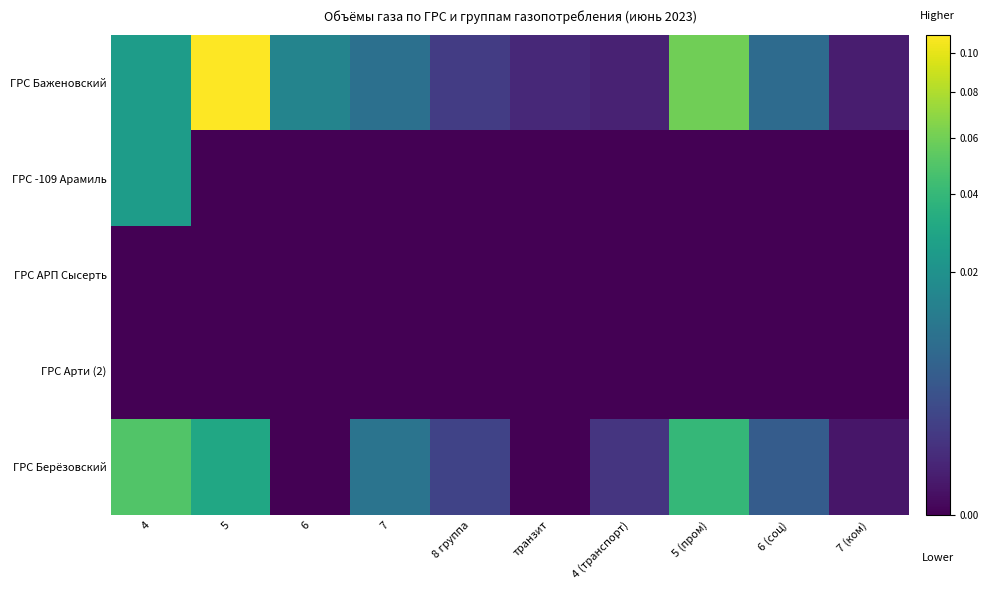

Rank the series by their maximum value, from highest to lowest.

ГРС Баженовский, ГРС Берёзовский, ГРС -109 Арамиль, ГРС АРП Сысерть, ГРС Арти (2)